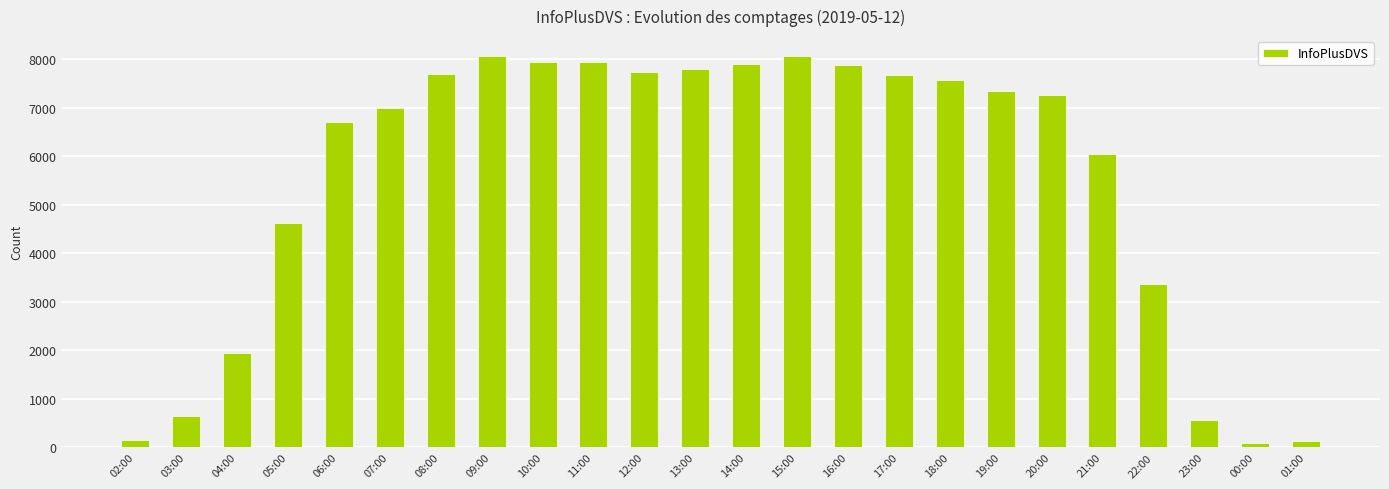

How many distinct data groups are displayed?

1